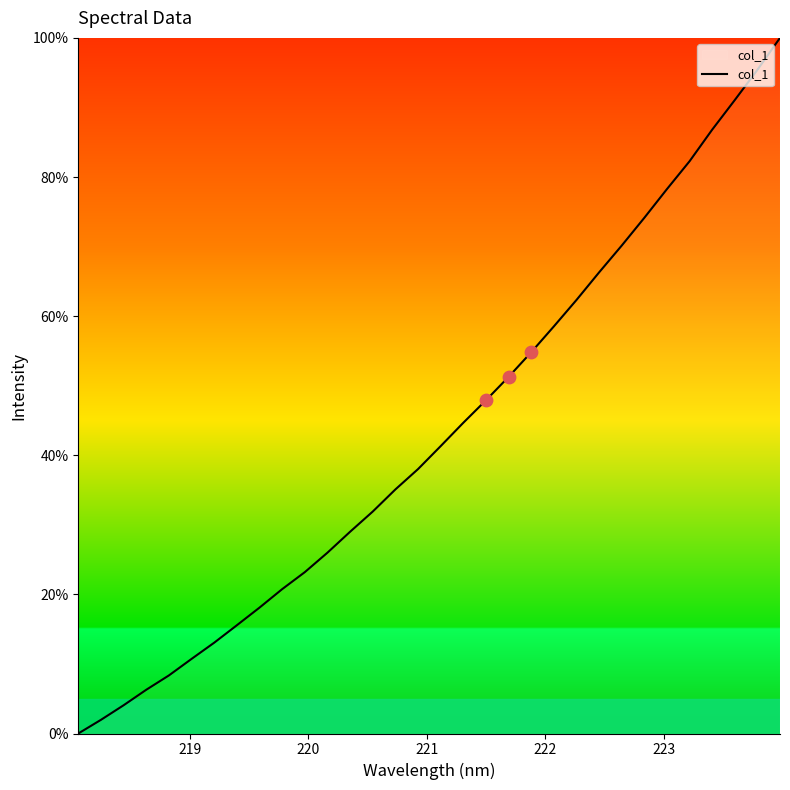

What is the difference between the maximum and minimum values?

100.0